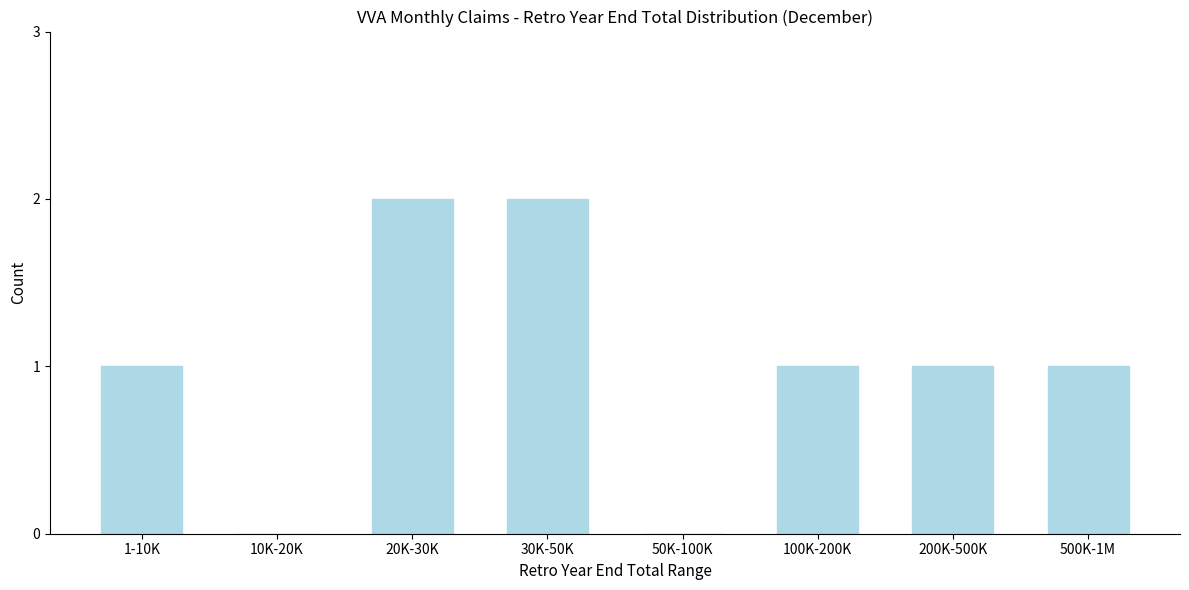

Reading left to right, what are all the values shown in this chart?

1-10K=1	10K-20K=0	20K-30K=2	30K-50K=2	50K-100K=0	100K-200K=1	200K-500K=1	500K-1M=1